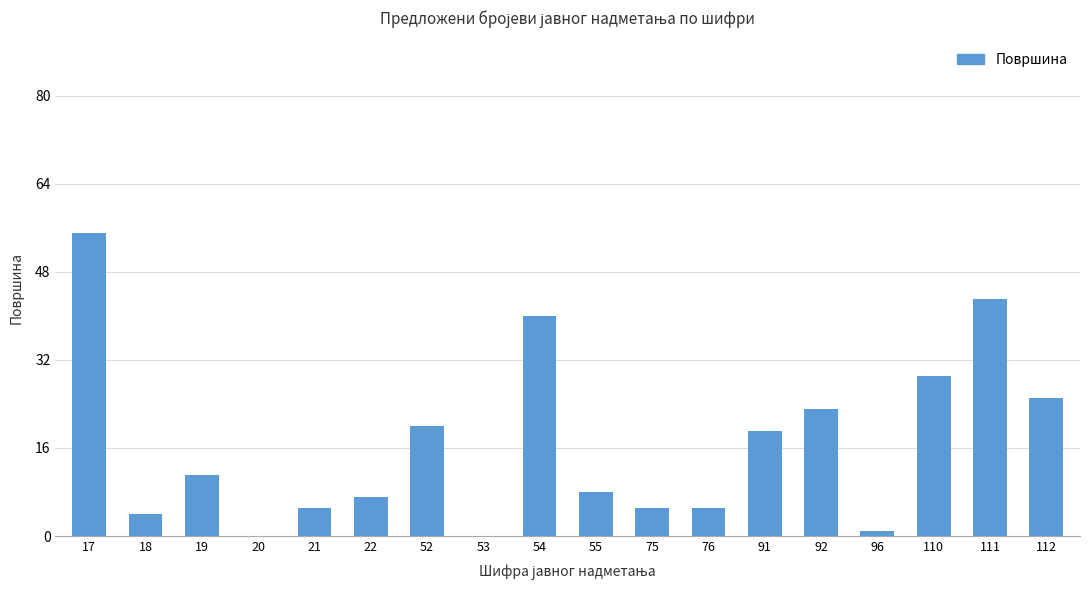

What is the change in value from 22 to 110?

+22